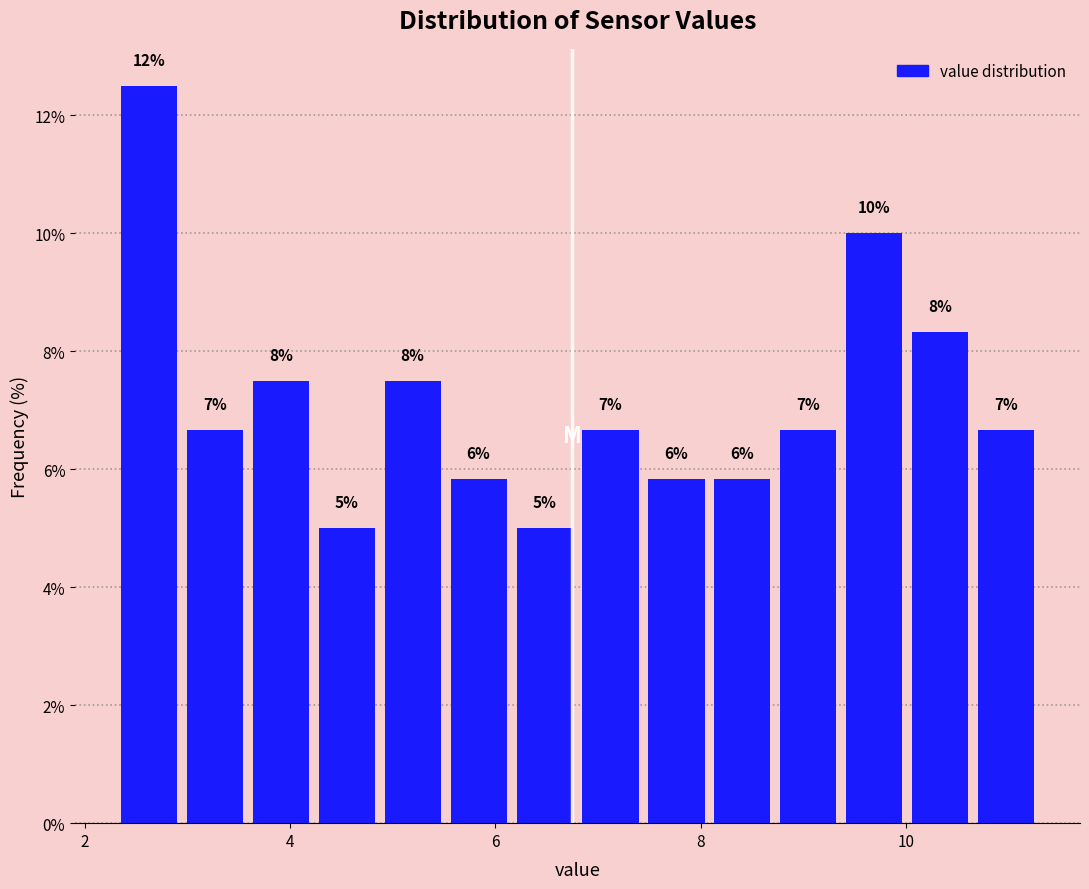

Around what value on the x-axis is the tallest bar? Give the approximate position of its centre, as read against the axis.

2.6